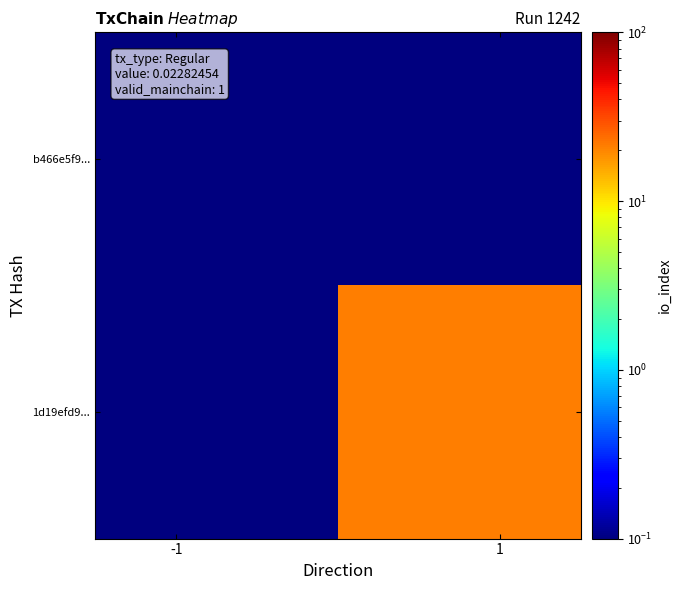

Rank the series by their average value, from lowest to highest.

b466e5f9..., 1d19efd9...